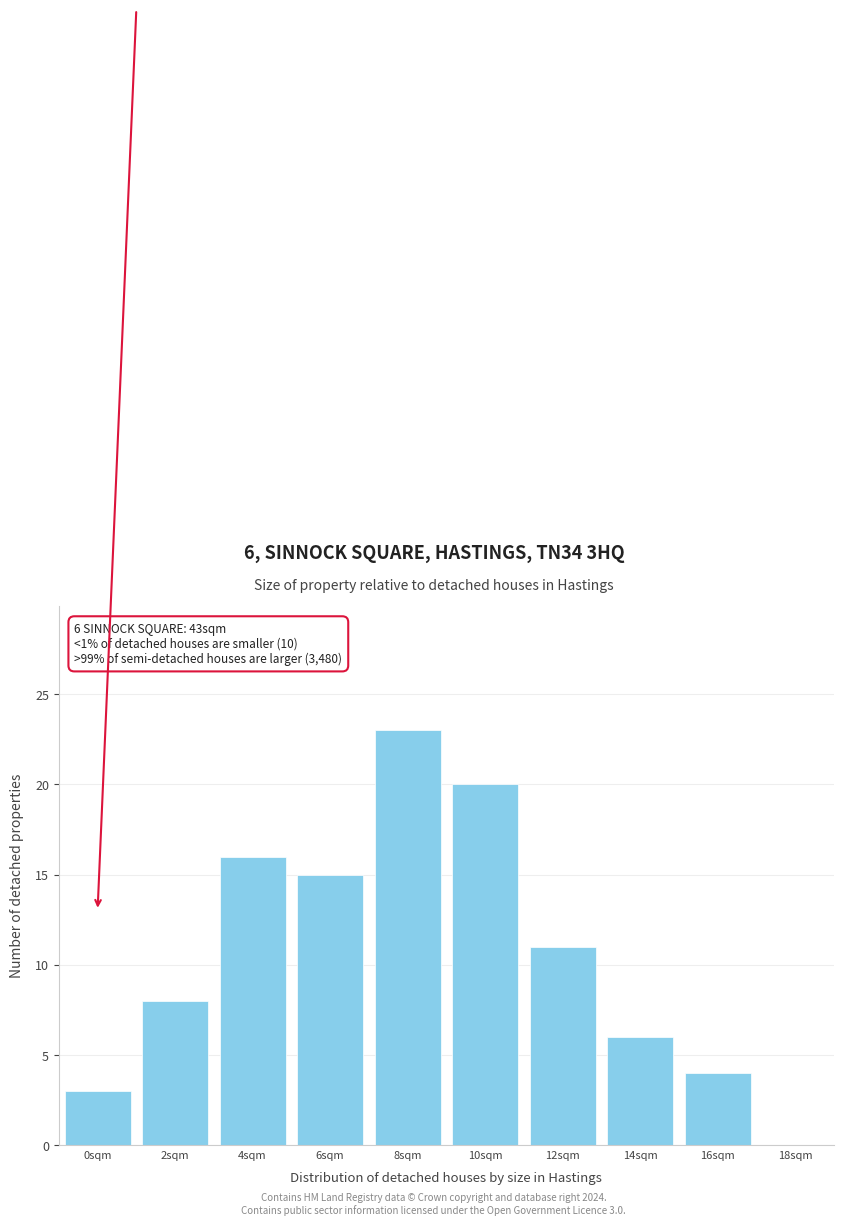

Reading left to right, list all the values displayed in this chart.

0sqm=3	2sqm=8	4sqm=16	6sqm=15	8sqm=23	10sqm=20	12sqm=11	14sqm=6	16sqm=4	18sqm=0